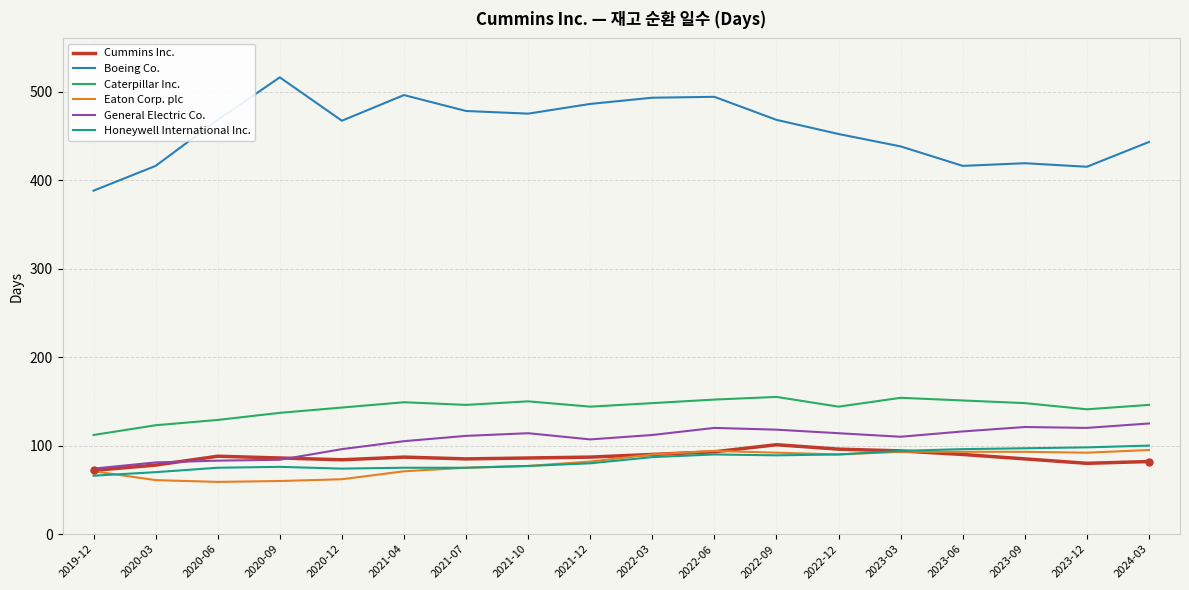

Which series has the largest range (max minus min)?

Boeing Co.